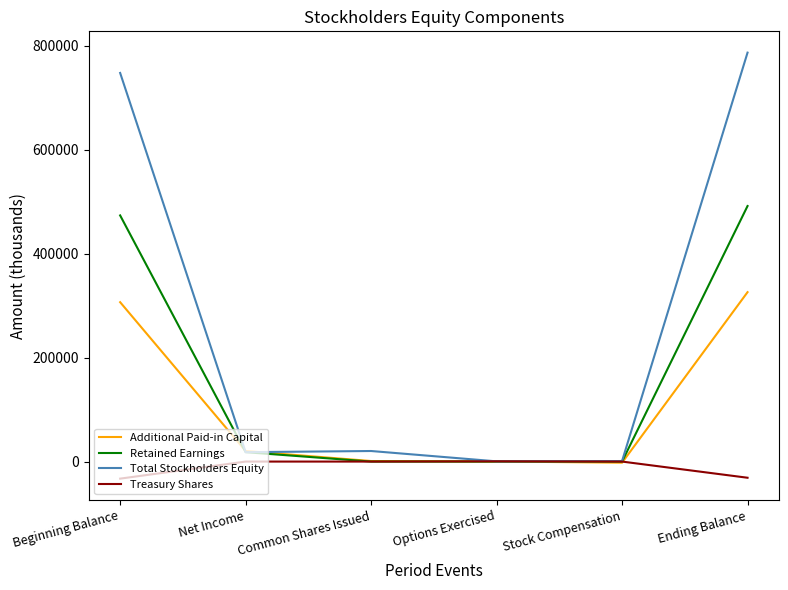

What are all the series names shown in the legend?

Additional Paid-in Capital, Retained Earnings, Total Stockholders Equity, Treasury Shares